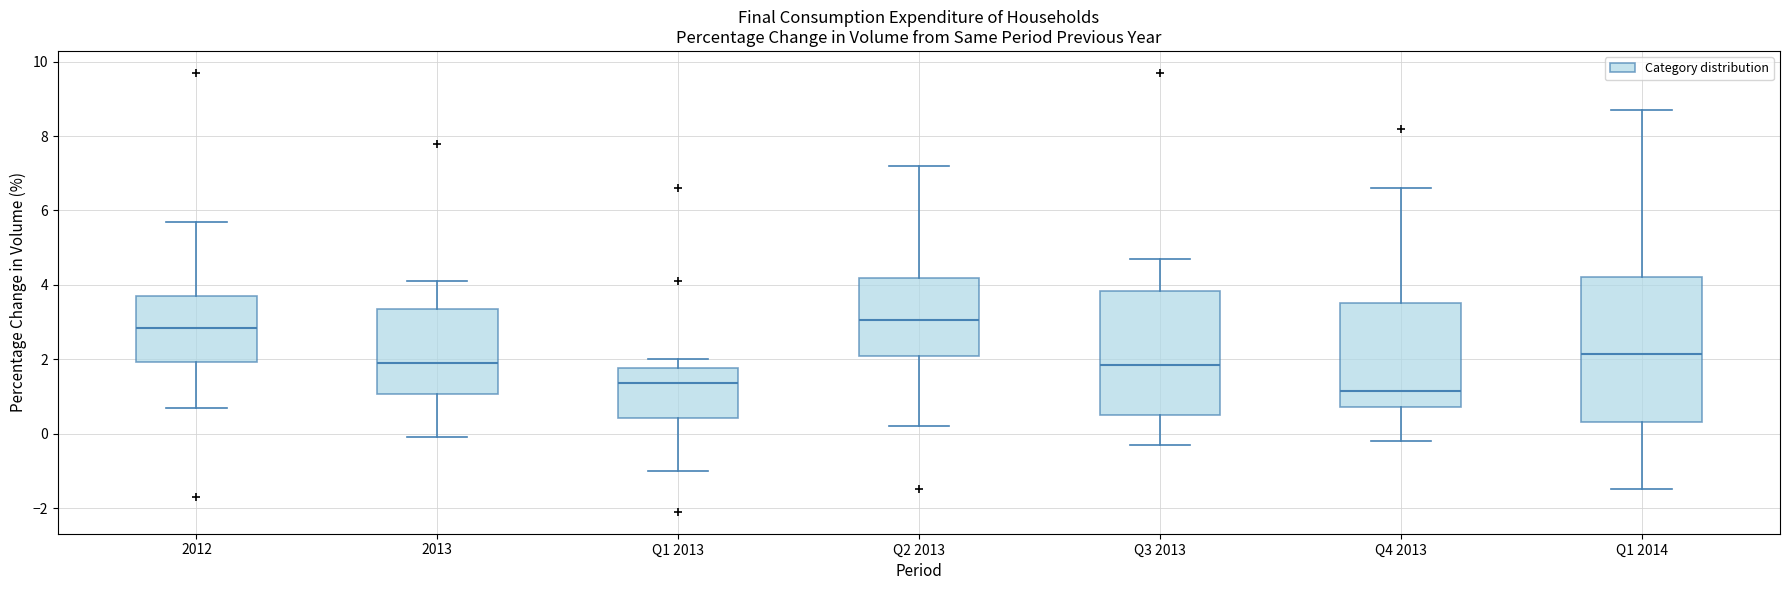

Reading left to right, transcribe this box plot: for each box, give where its median line is, the range the box spans, and where its two whiskers end, as read against the y-axis. The values are not printed on the chart, so give them approximately, as read against the axis.

2012: median 2.8, box 2.0 to 3.8, whiskers 0.8 to 5.8
2013: median 2.0, box 1.0 to 3.4, whiskers 0.0 to 4.2
Q1 2013: median 1.4, box 0.4 to 1.8, whiskers -1.0 to 2.0
Q2 2013: median 3.0, box 2.0 to 4.2, whiskers 0.2 to 7.2
Q3 2013: median 1.8, box 0.6 to 3.8, whiskers -0.2 to 4.8
Q4 2013: median 1.2, box 0.8 to 3.6, whiskers -0.2 to 6.6
Q1 2014: median 2.2, box 0.4 to 4.2, whiskers -1.4 to 8.8